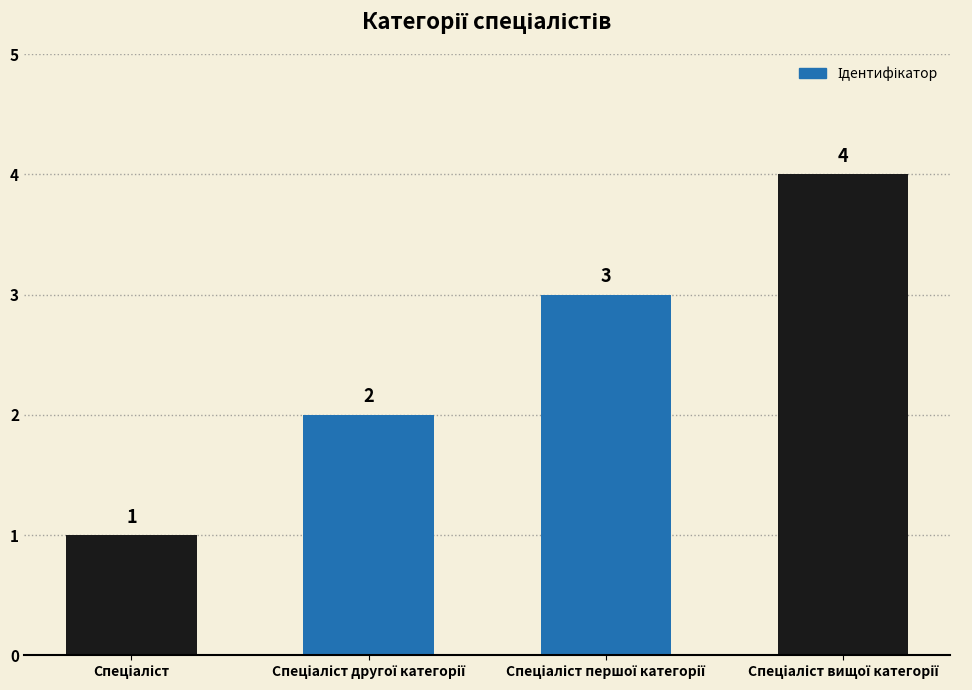

Reading left to right, what are all the values shown in this chart?

1	2	3	4